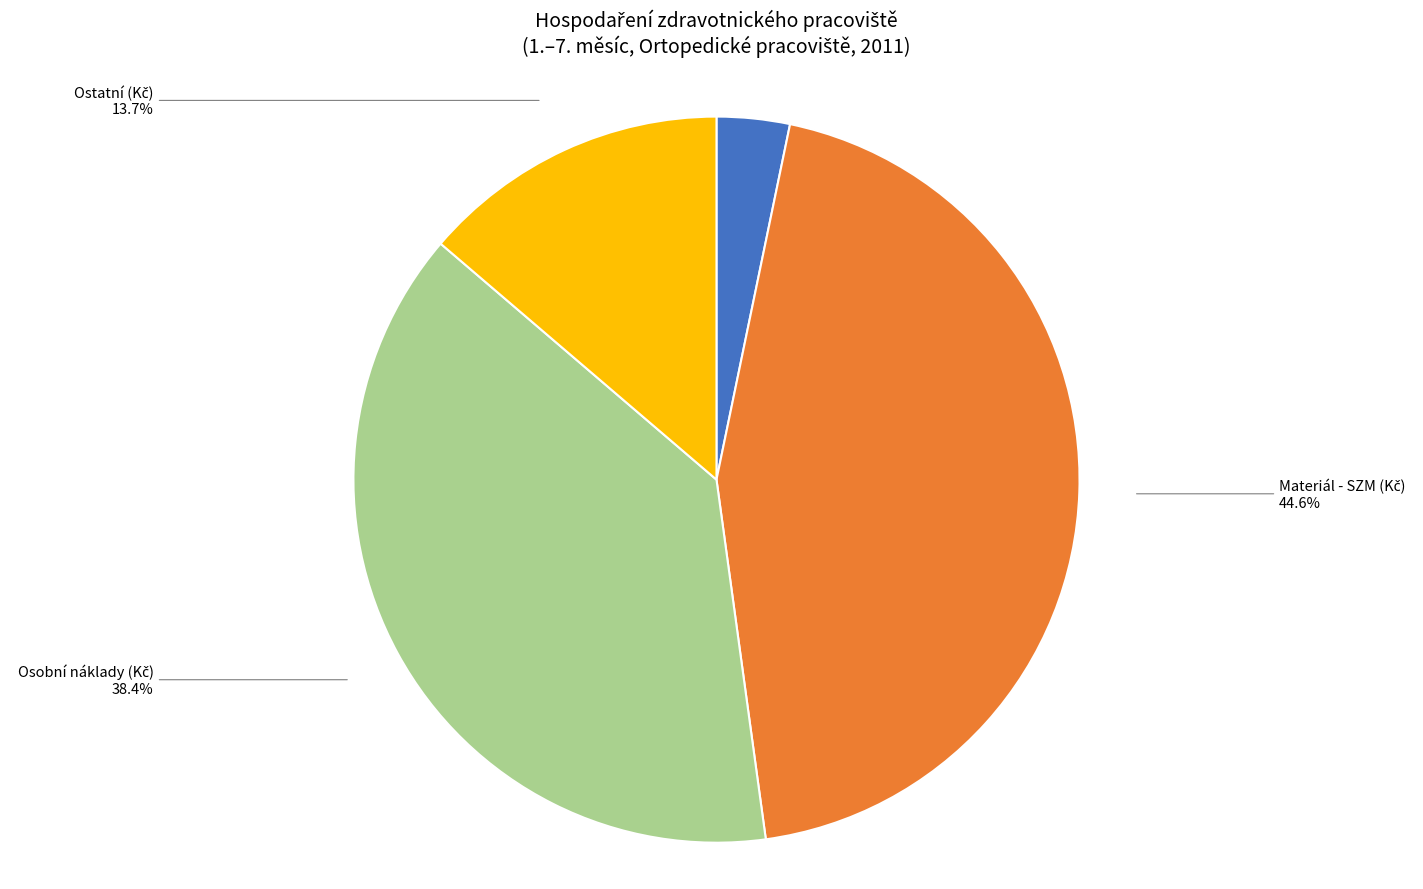

Is there any slice that represents more than half of the pie?

No